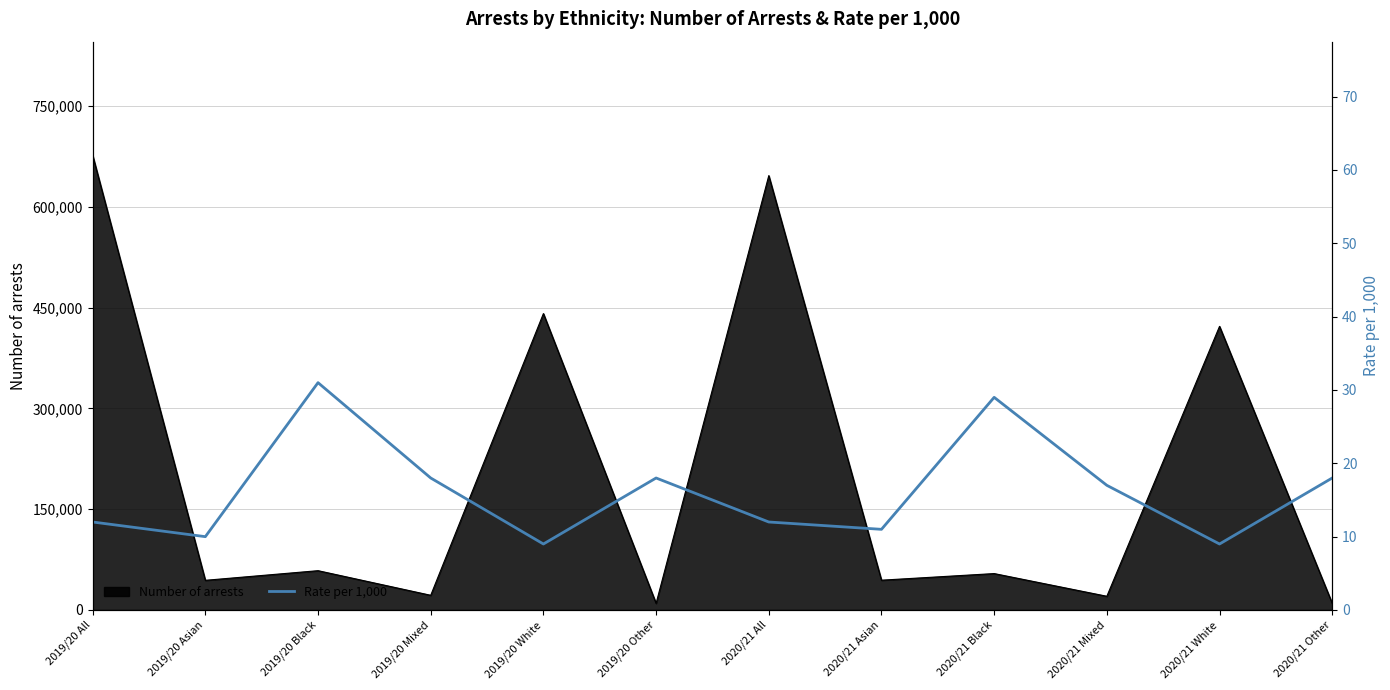

What is the label of the 7th point from the left?

2020/21 All